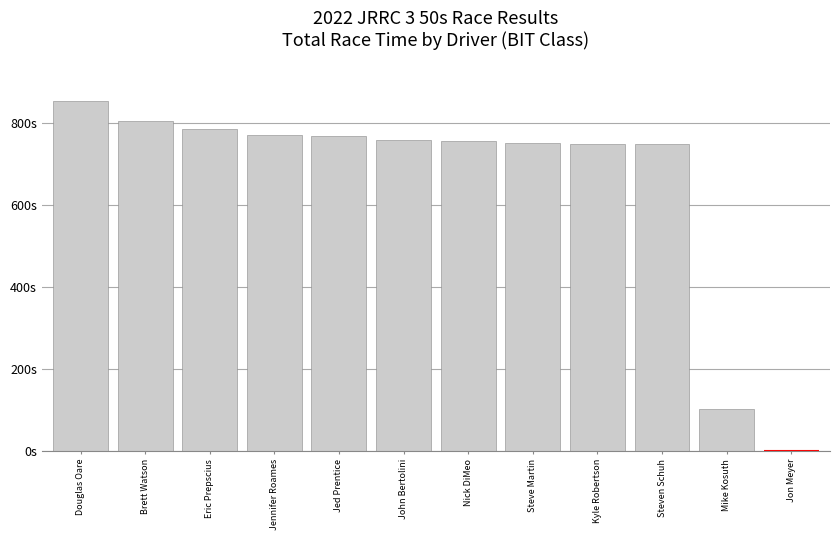

What is the label of the 3rd bar from the right?

Steven Schuh